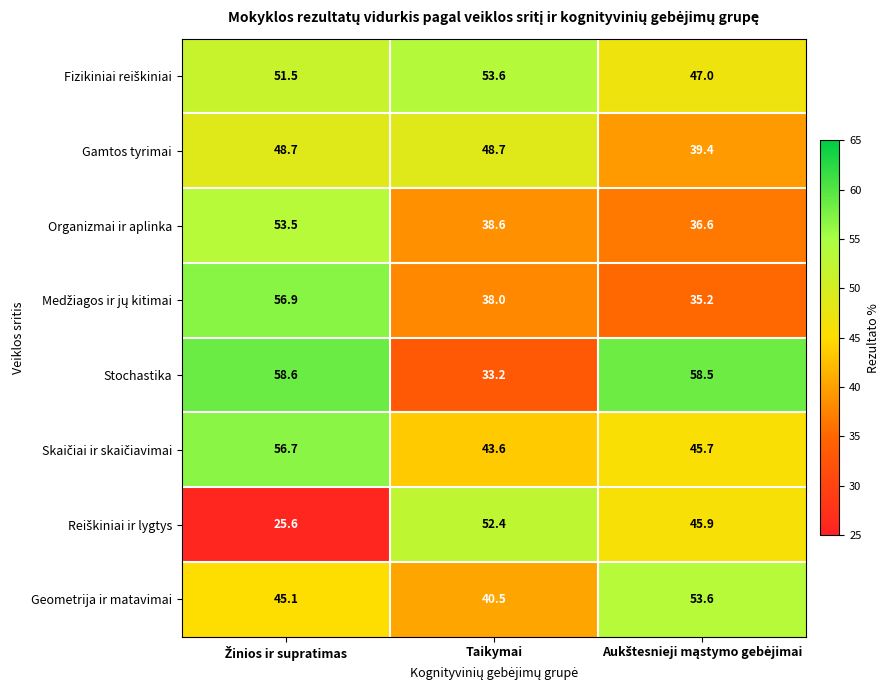

What is the spread (max minus min) of values at Taikymai?

20.4